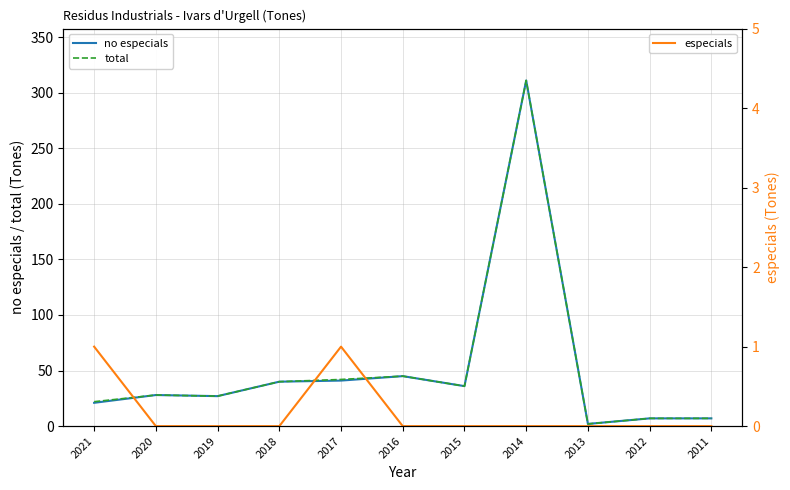

Which series has the largest range (max minus min)?

no especials